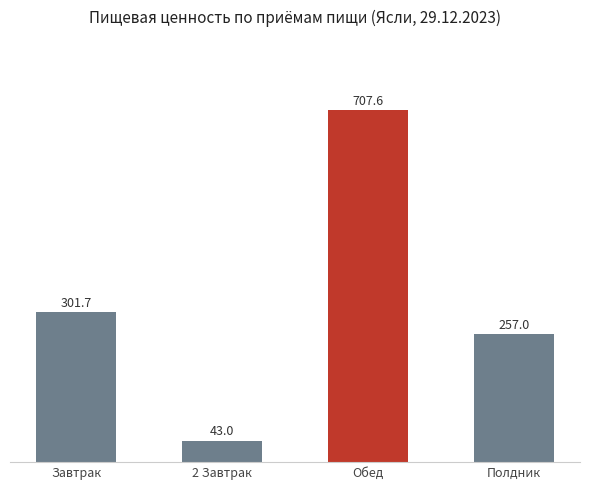

True or false: the data shows 504.2 at Завтрак.

False